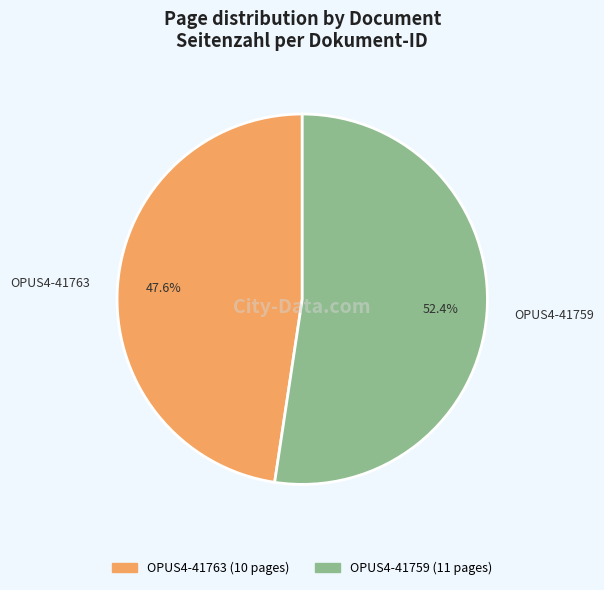

How many slices are in this pie chart?

2